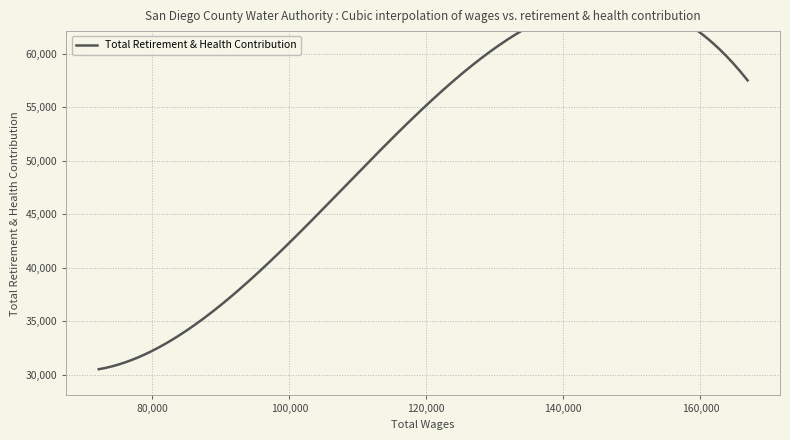

True or false: the data shows 57501 at 166895.0.

True